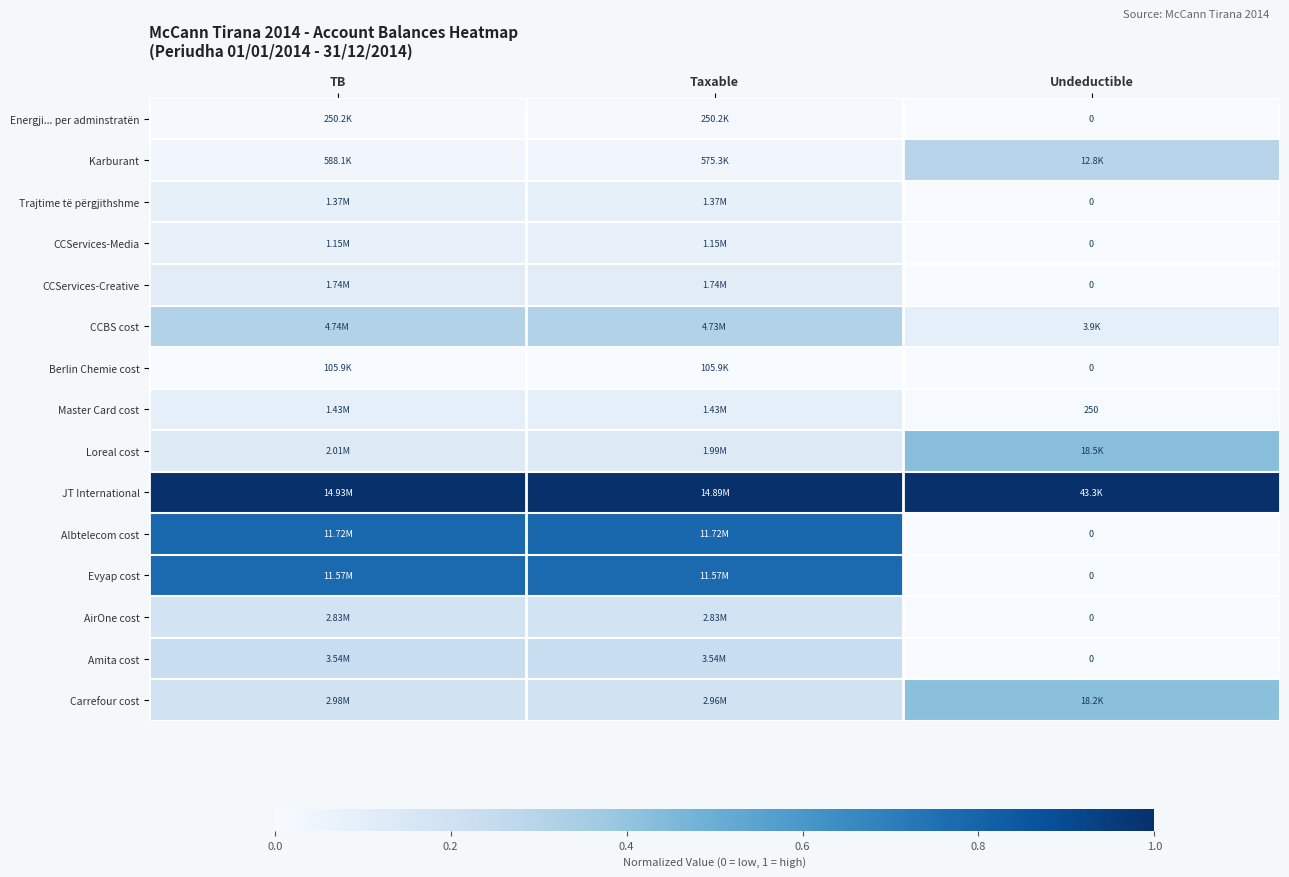

How many series are shown in this chart?

15